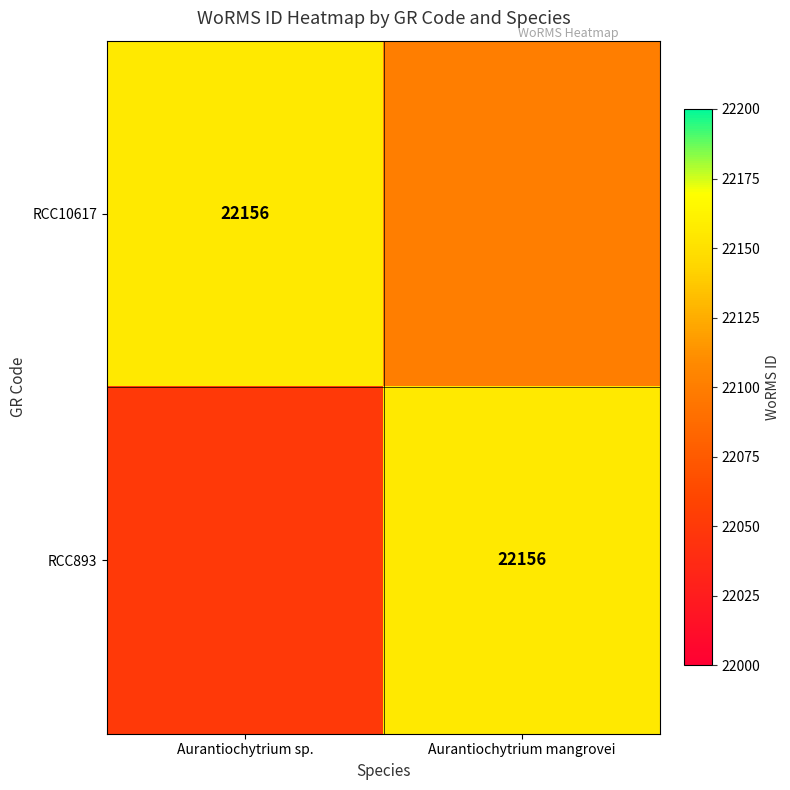

Which label corresponds to the smallest value in the chart?

Aurantiochytrium sp.